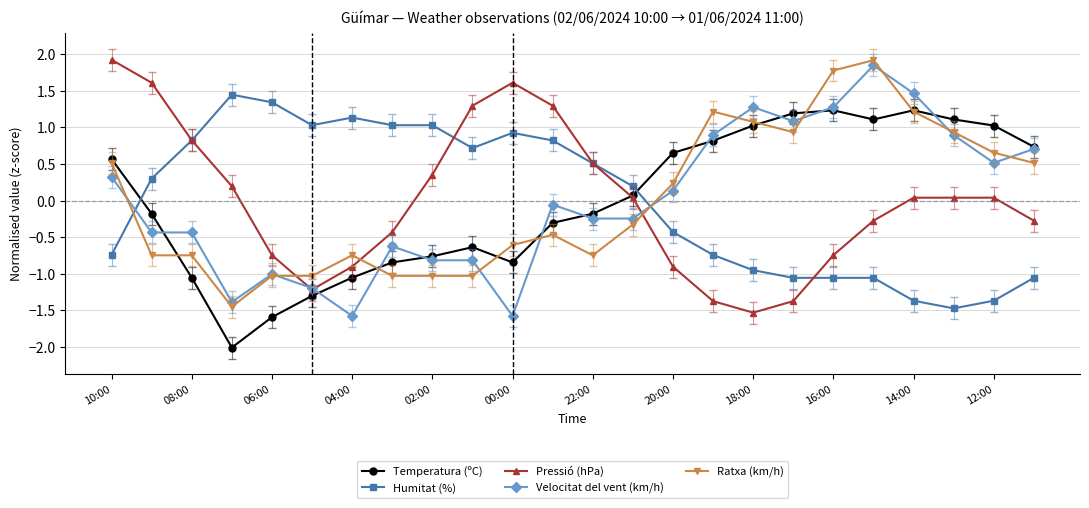

How many intersections are there between Temperatura (ºC) and Humitat (%)?

2